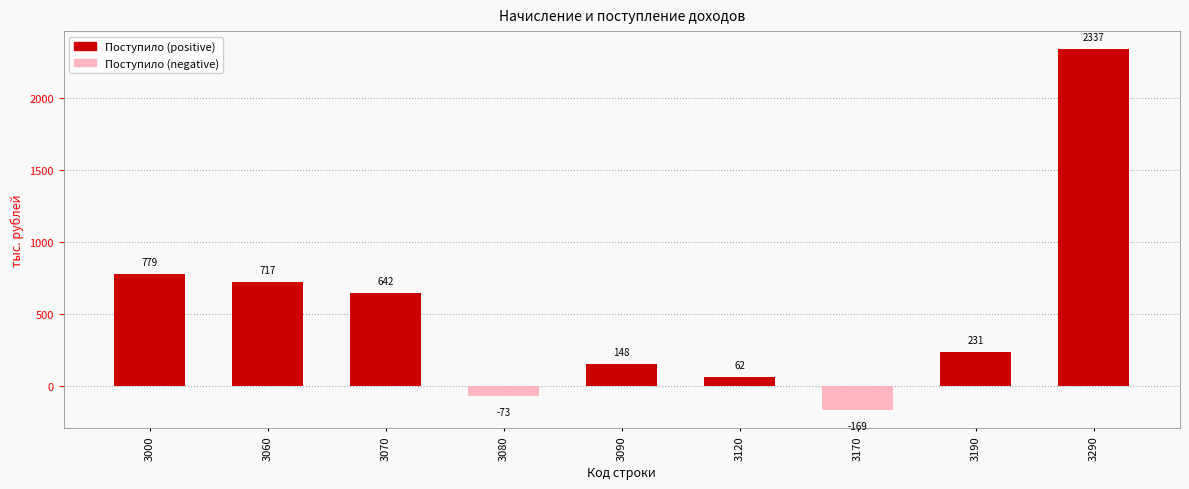

What is the sum of all values?

4674